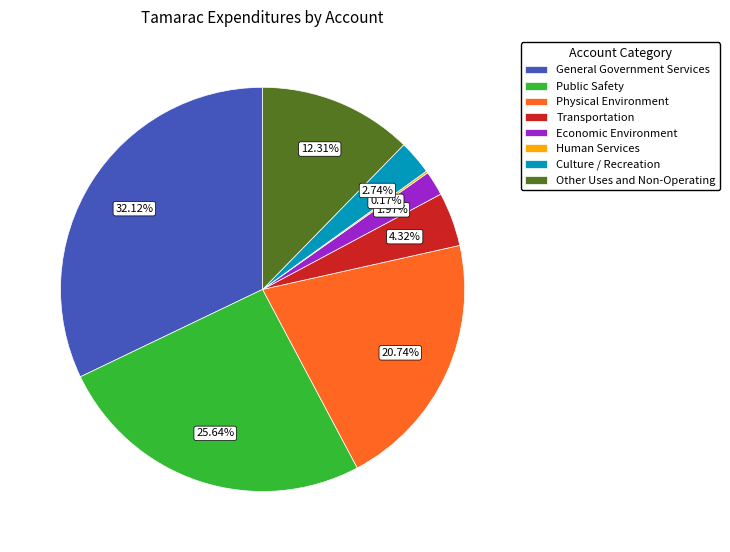

Approximately how many times larger is the value at Other Uses and Non-Operating compared to General Government Services?

0.4